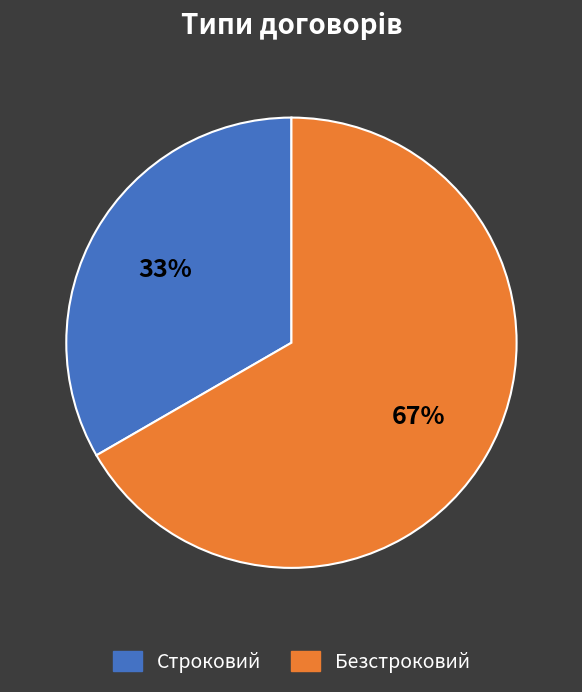

Rank the categories by value from lowest to highest.

Строковий, Безстроковий